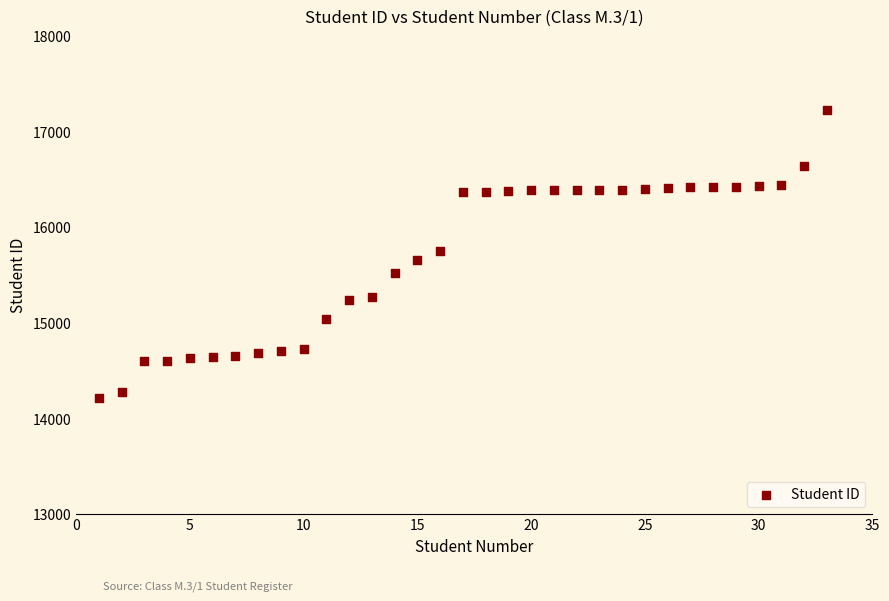

What is the range of X values (max minus min)?

32